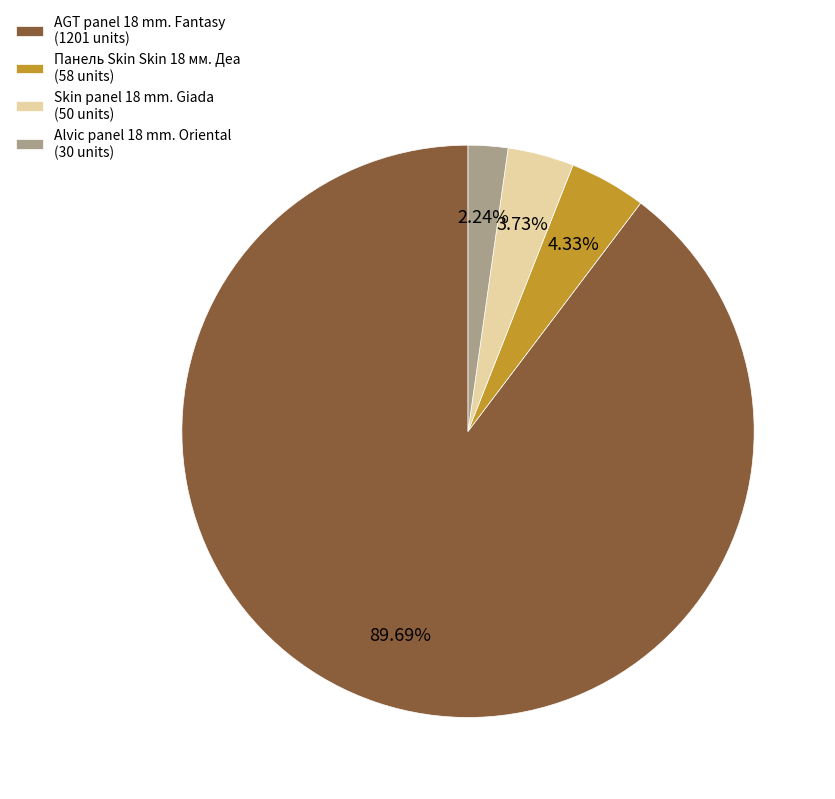

Which has a higher value, Панель Skin Skin 18 мм. Деа or Skin panel 18 mm. Giada?

Панель Skin Skin 18 мм. Деа